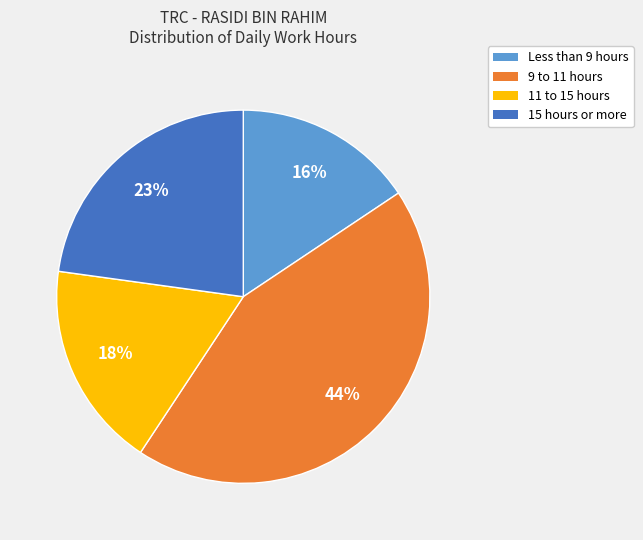

Count the number of slices in the pie.

4